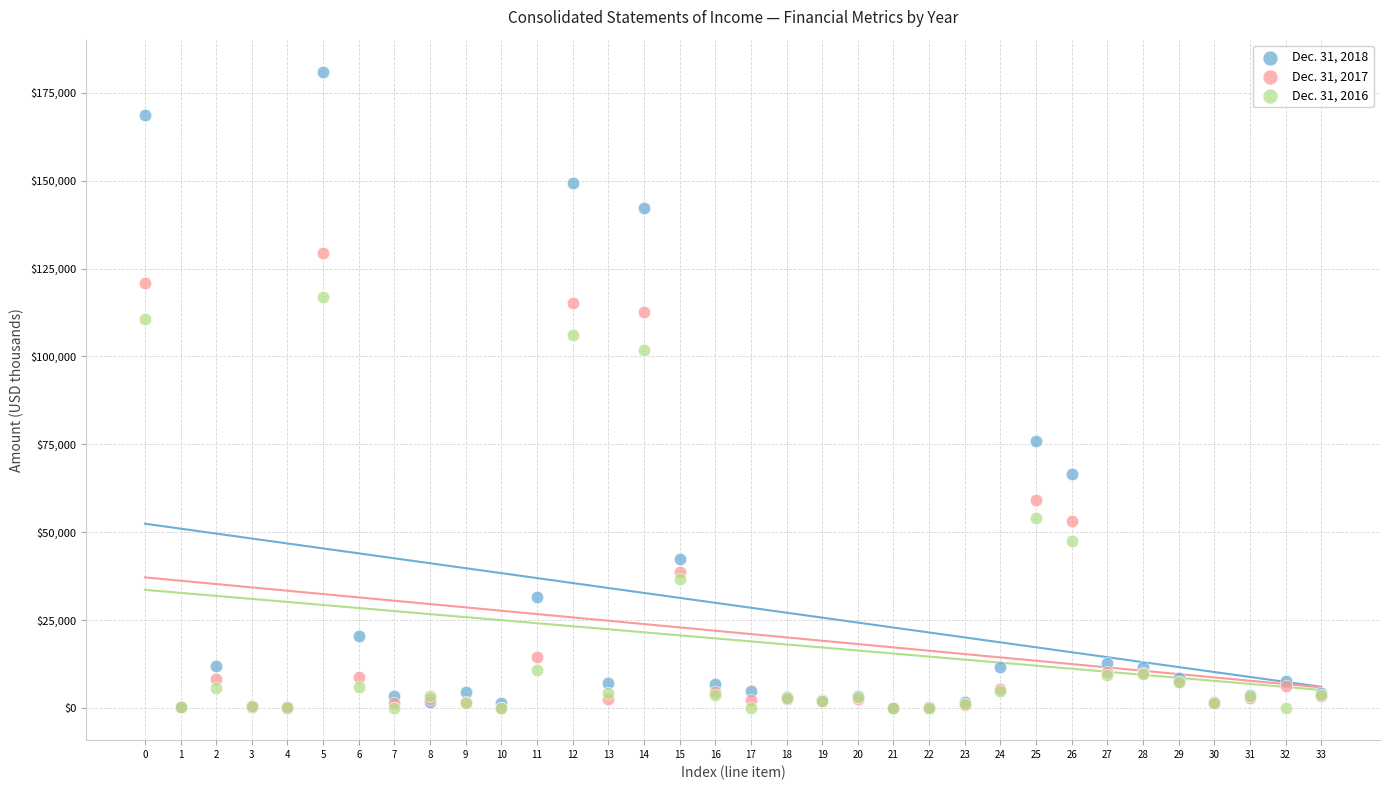

Across all series, what Y value is closest to 90475?

101910